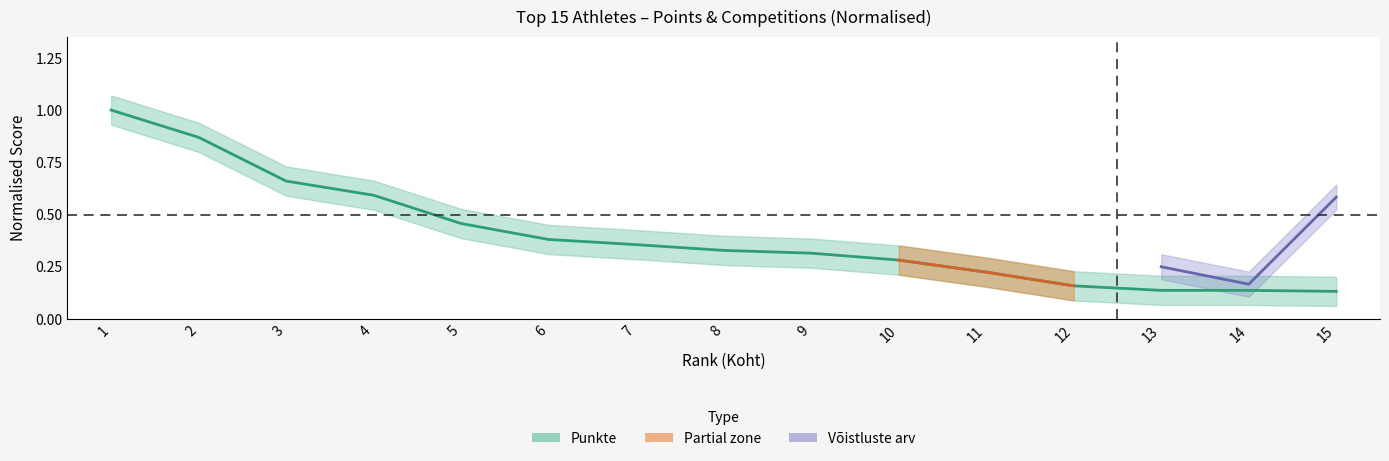

Reading right to left, extract all data points from this chart.

15=0.1	14=0.1	13=0.1	12=0.2	11=0.2	10=0.3	9=0.3	8=0.3	7=0.4	6=0.4	5=0.5	4=0.6	3=0.7	2=0.9	1=1.0